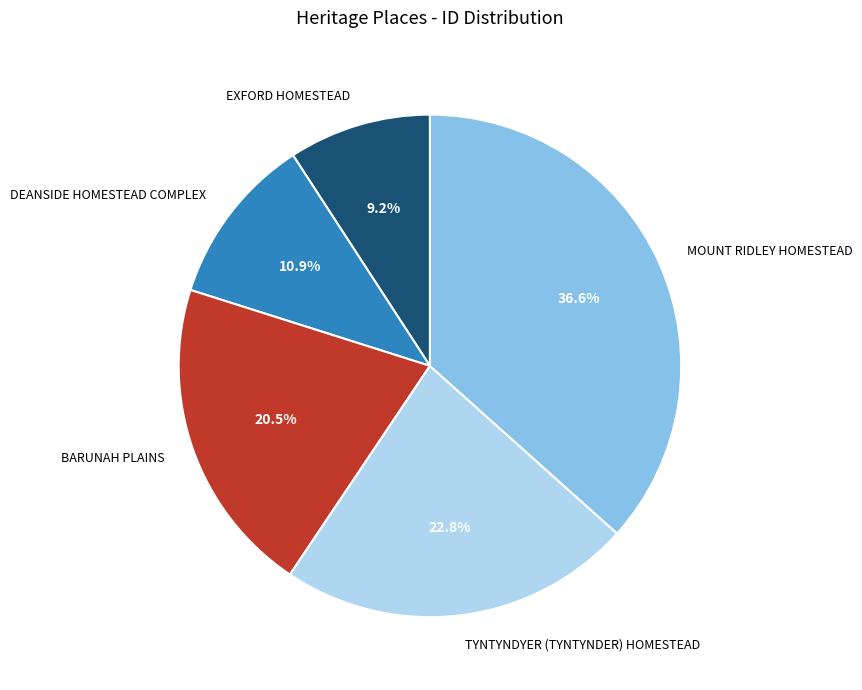

Which category has the smallest portion of the pie?

EXFORD HOMESTEAD